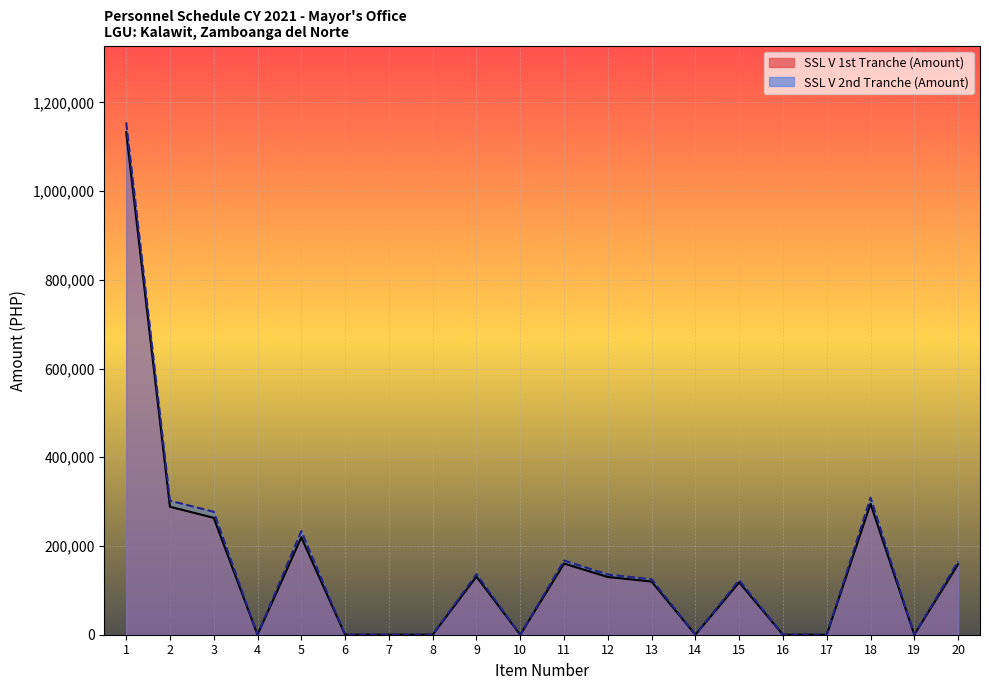

The value of SSL V 2nd Tranche (Amount) at 15 is 202815. True or false?

False